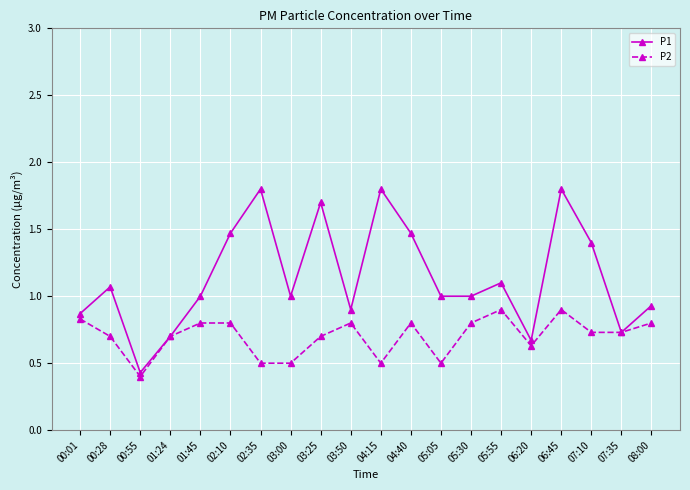

At which category is the sum across all series the highest?

06:45